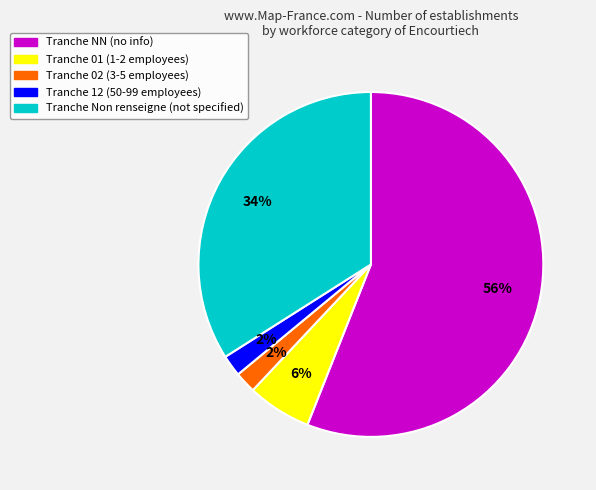

To the nearest percent, what is the difference between the largest and smallest slice percentages?

54%